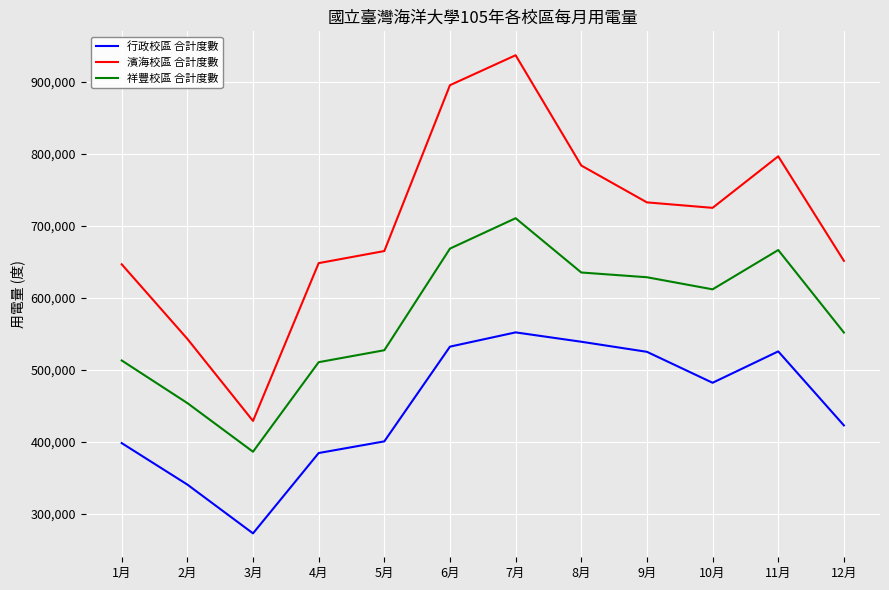

Which series has the largest range (max minus min)?

濱海校區 合計度數